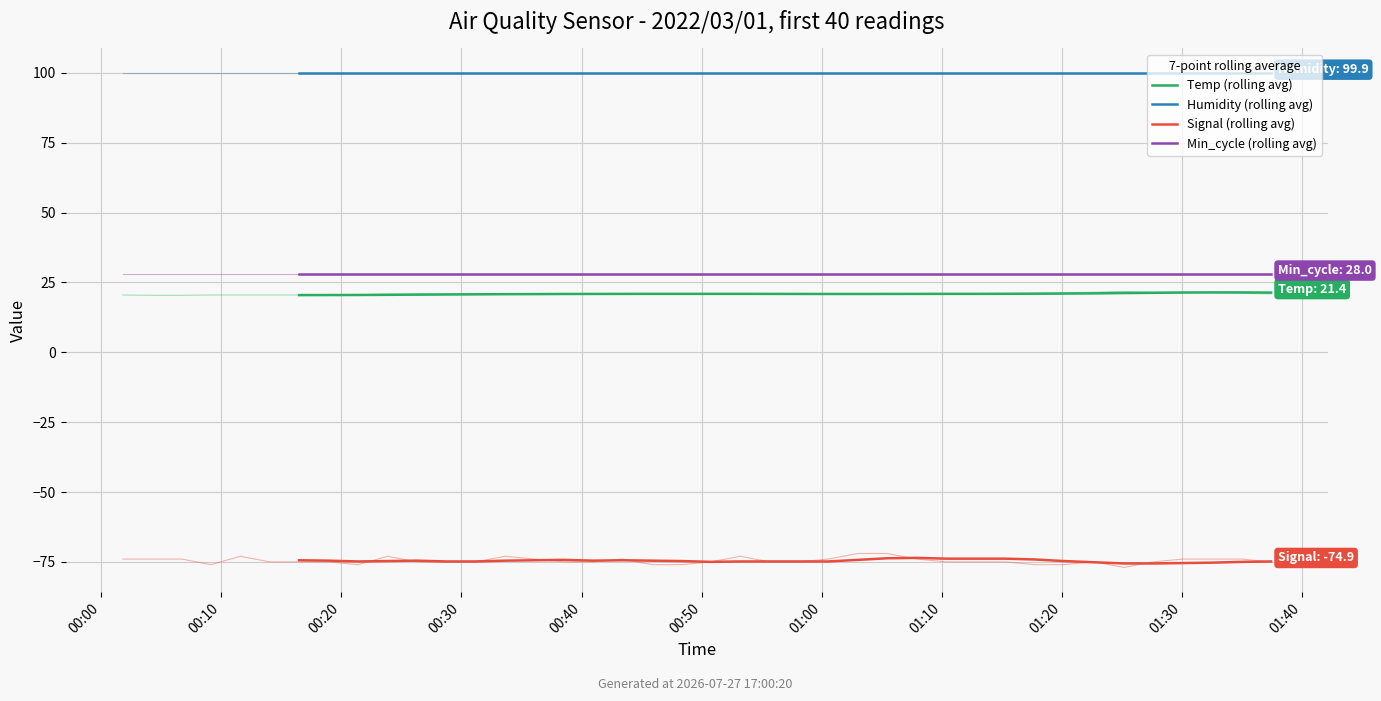

Where is the first local minimum for Signal (rolling avg)?

00:20